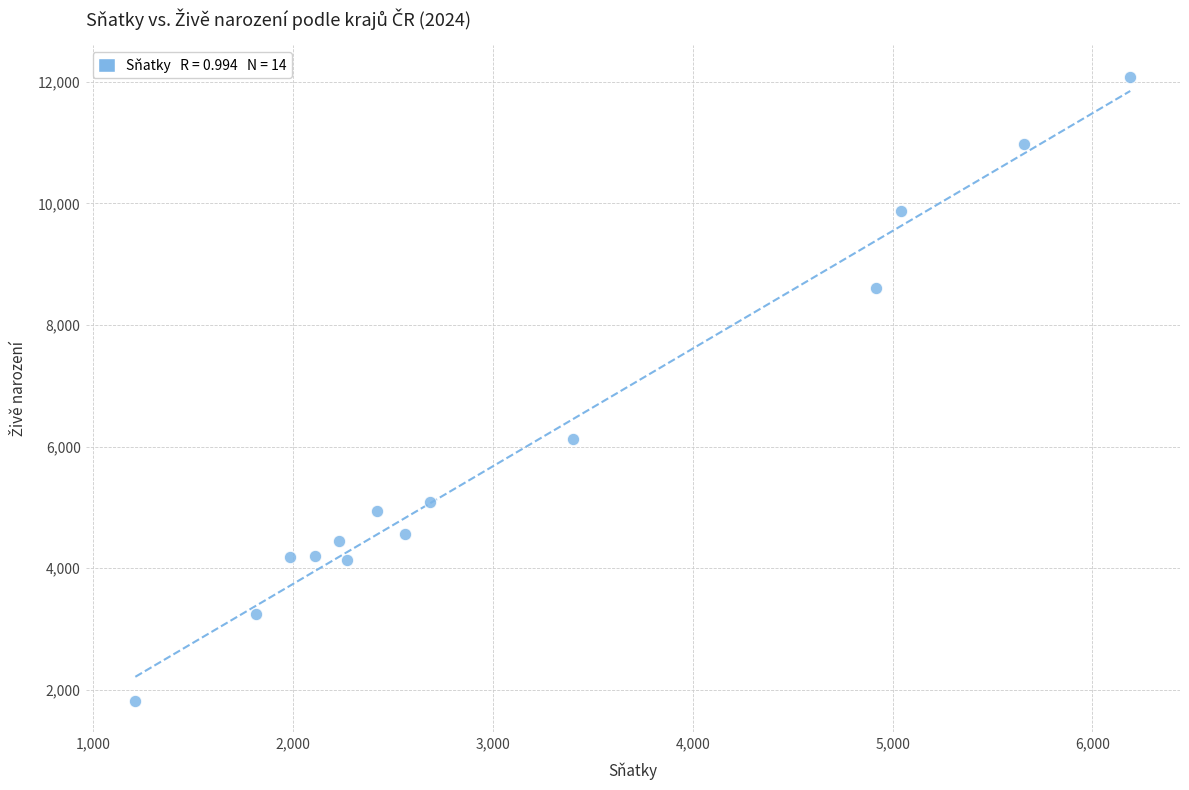

What is the range of X values (max minus min)?

4979